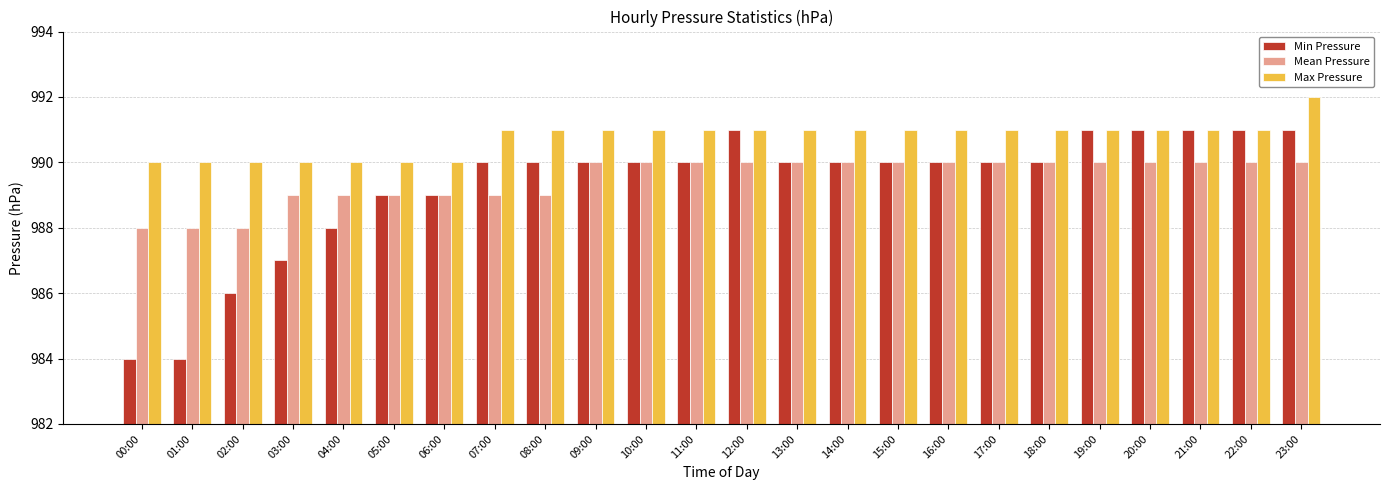

Is it true that Max Pressure equals 1675 at 13:00?

False